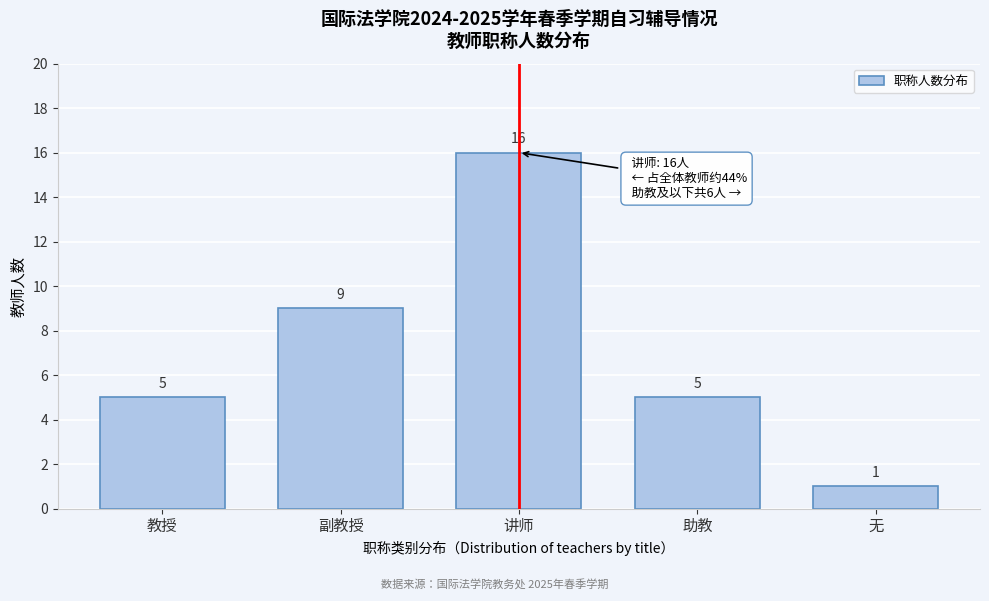

Reading left to right, transcribe all the data shown in this chart.

5	9	16	5	1